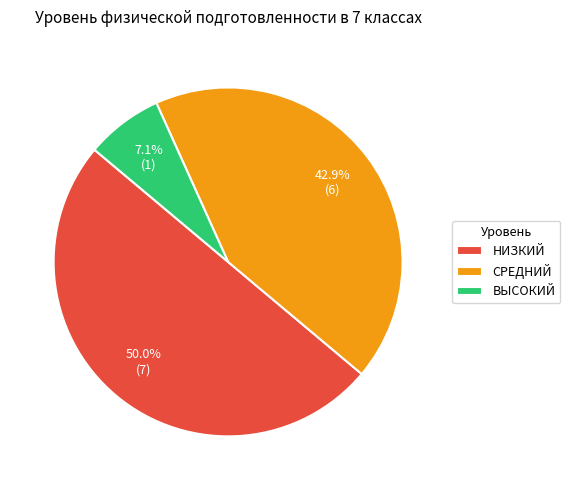

Rank the categories by value from highest to lowest.

НИЗКИЙ, СРЕДНИЙ, ВЫСОКИЙ